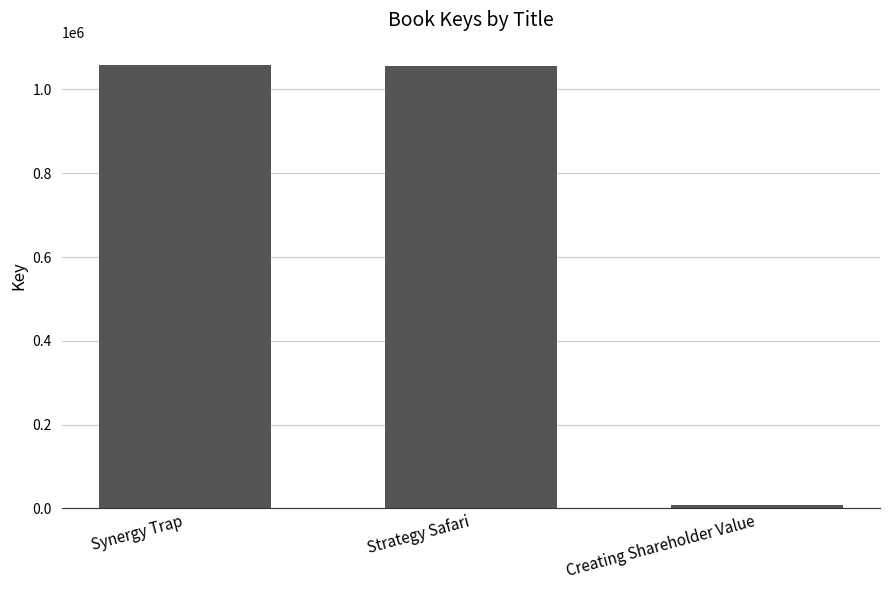

The value at Creating Shareholder Value is 6939. True or false?

True